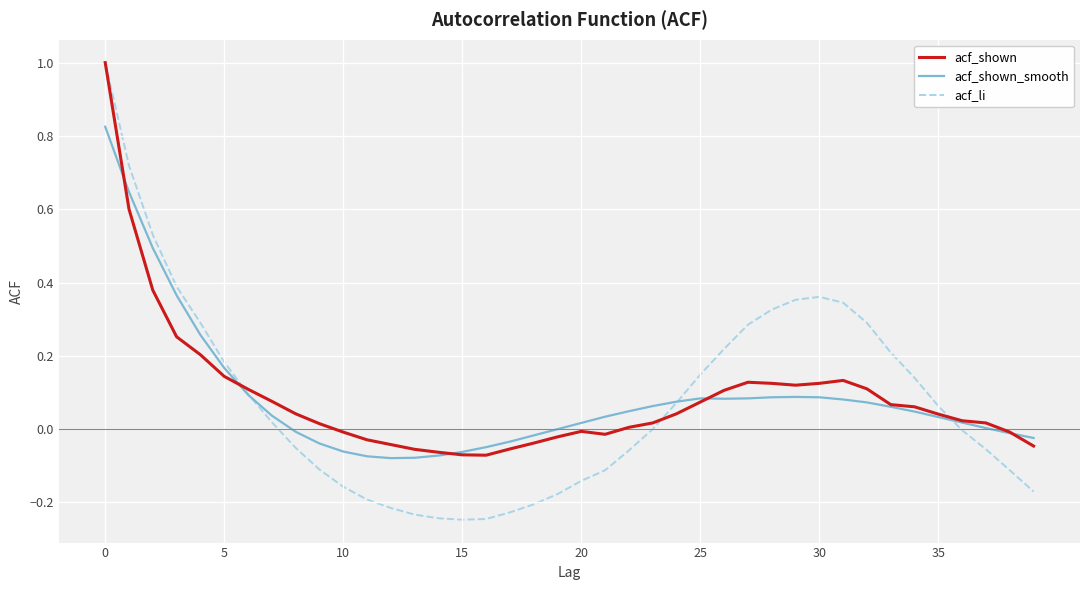

What is the maximum value for acf_li?

1.0